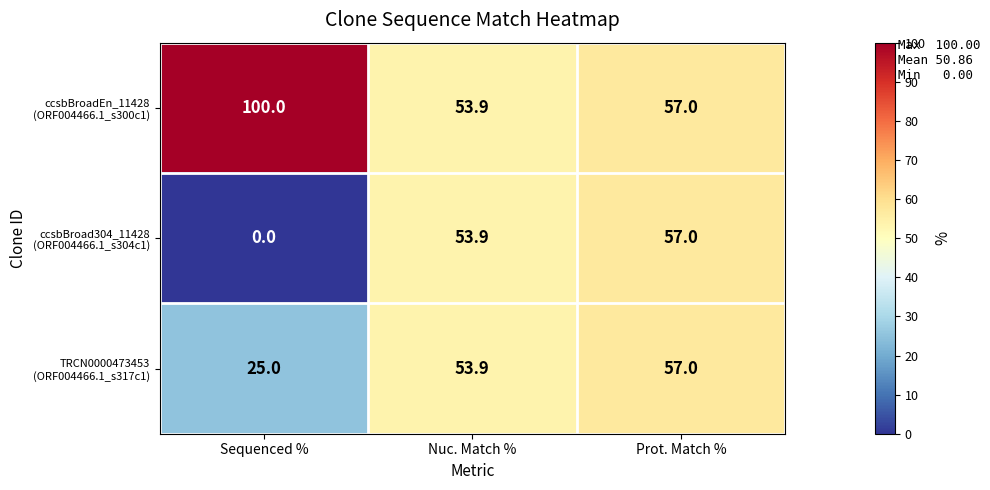

At which category is the sum across all series the highest?

Prot. Match %